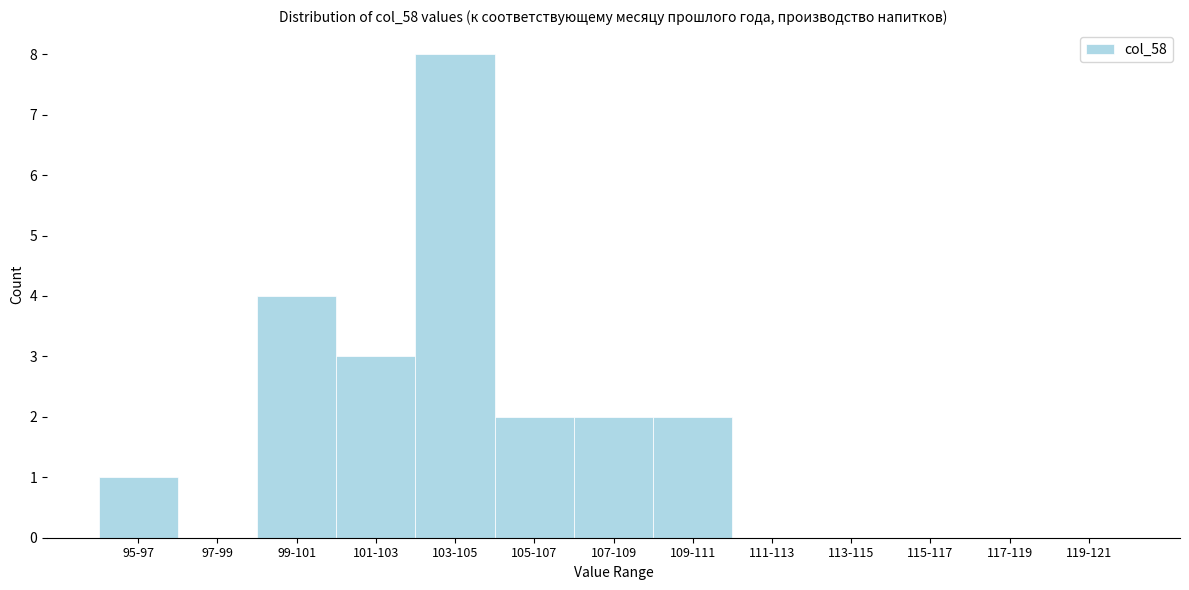

Reading left to right, what are all the values shown in this chart?

95-97=1	97-99=0	99-101=4	101-103=3	103-105=8	105-107=2	107-109=2	109-111=2	111-113=0	113-115=0	115-117=0	117-119=0	119-121=0